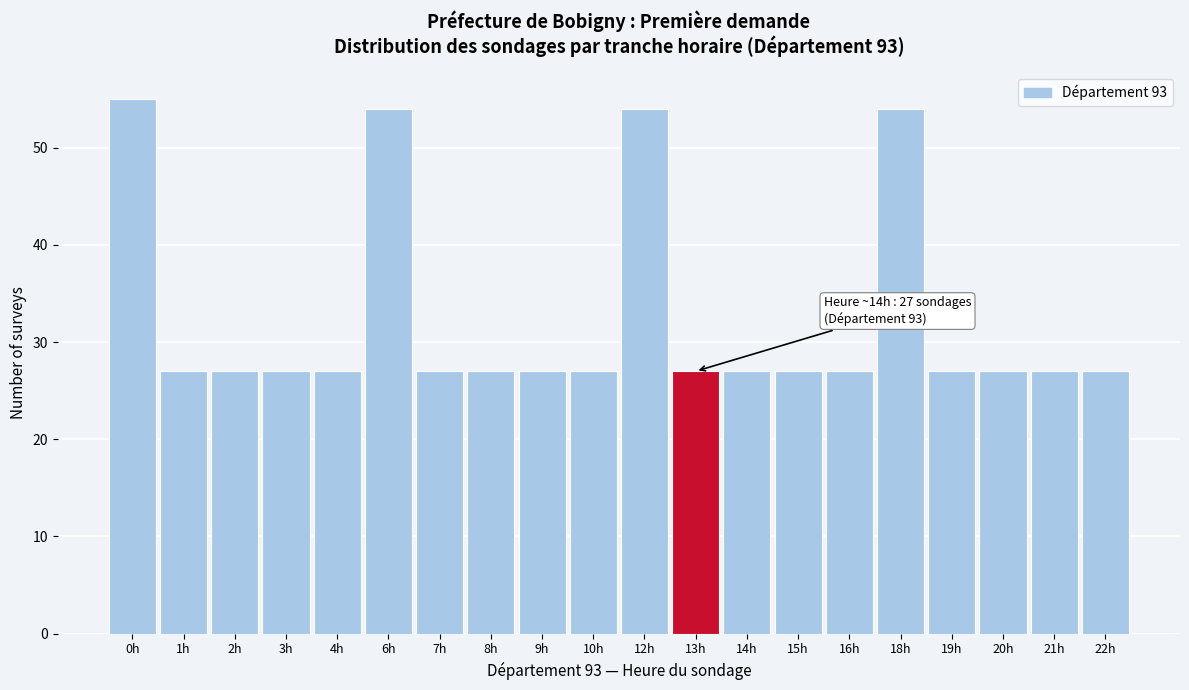

Reading right to left, list all the values displayed in this chart.

22h=27	21h=27	20h=27	19h=27	18h=54	16h=27	15h=27	14h=27	13h=27	12h=54	10h=27	9h=27	8h=27	7h=27	6h=54	4h=27	3h=27	2h=27	1h=27	0h=55